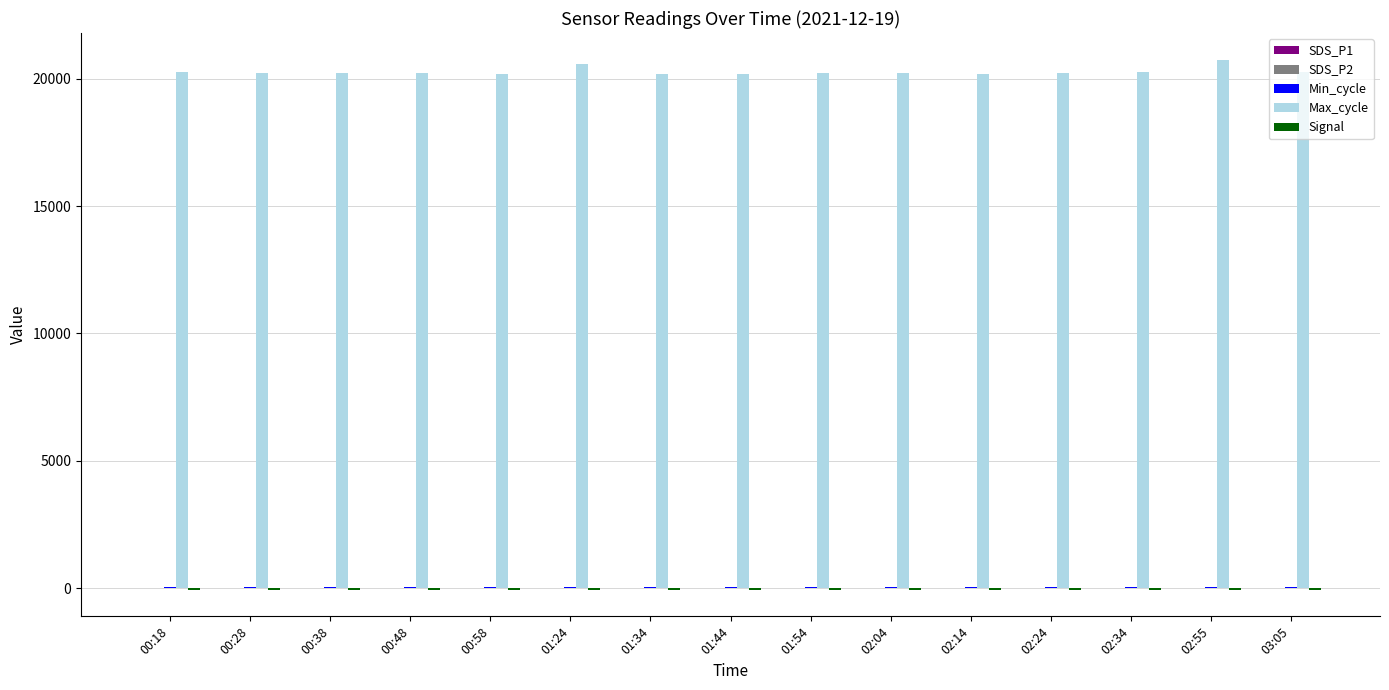

How many groups of bars are there?

15